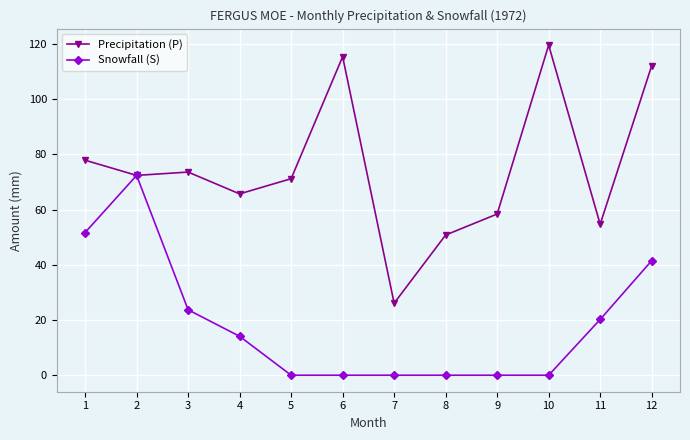

Rank the series by their maximum value, from highest to lowest.

Precipitation (P), Snowfall (S)